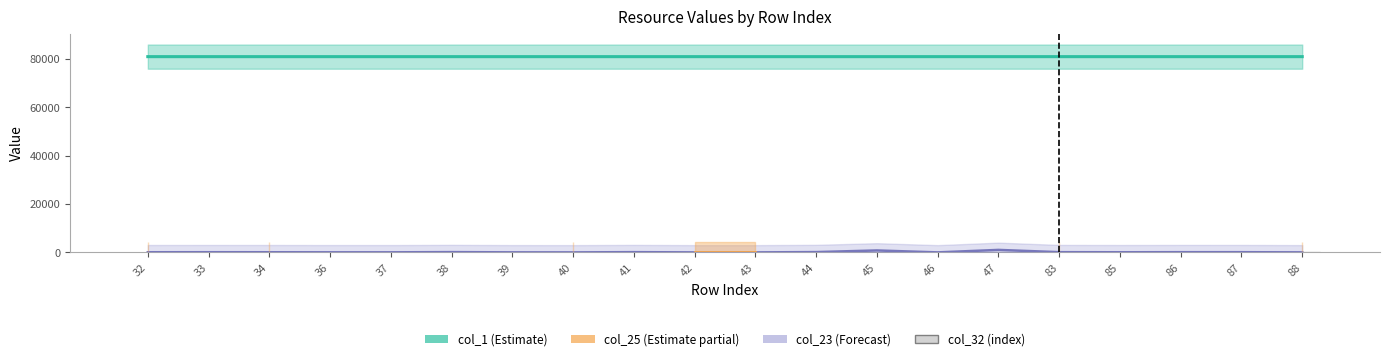

Are the bars grouped side by side (vs. stacked)?

No